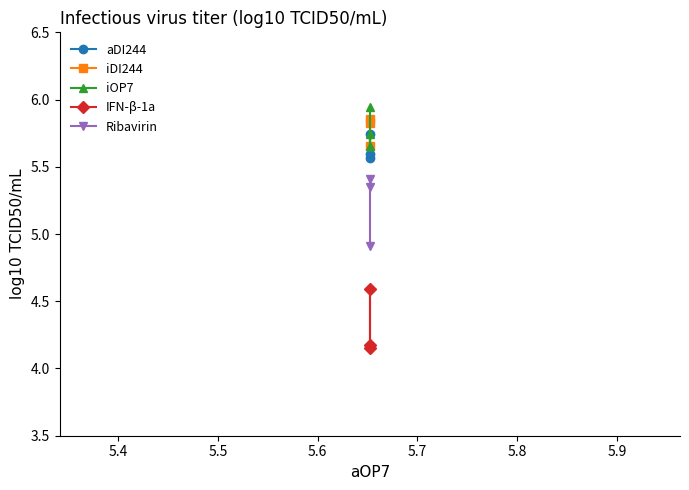

Which series has the largest total across all categories?

iOP7